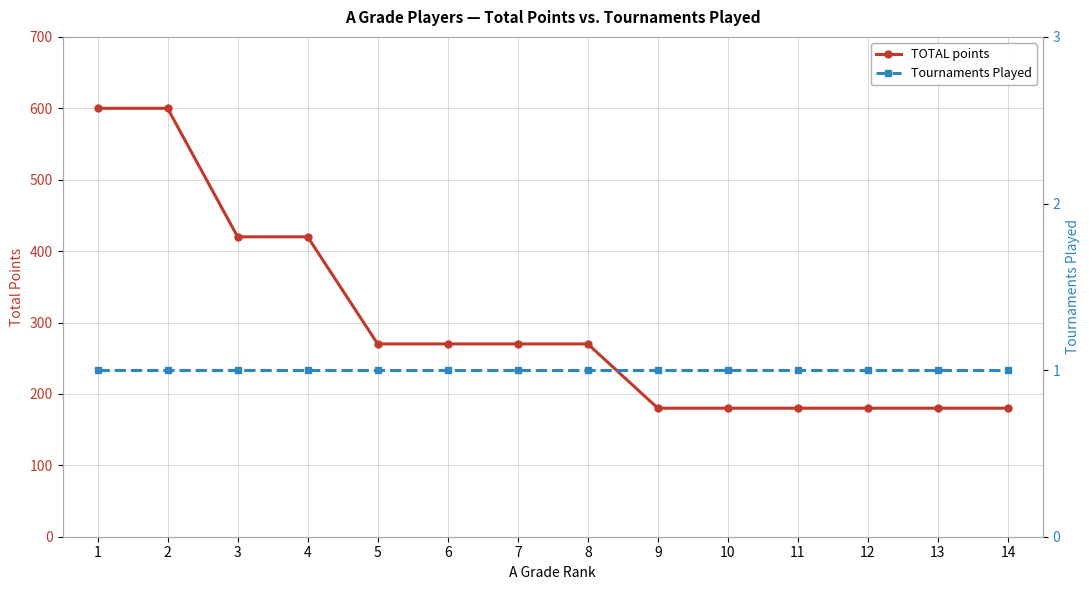

True or false: TOTAL points has more than 2 interior local peaks.

False